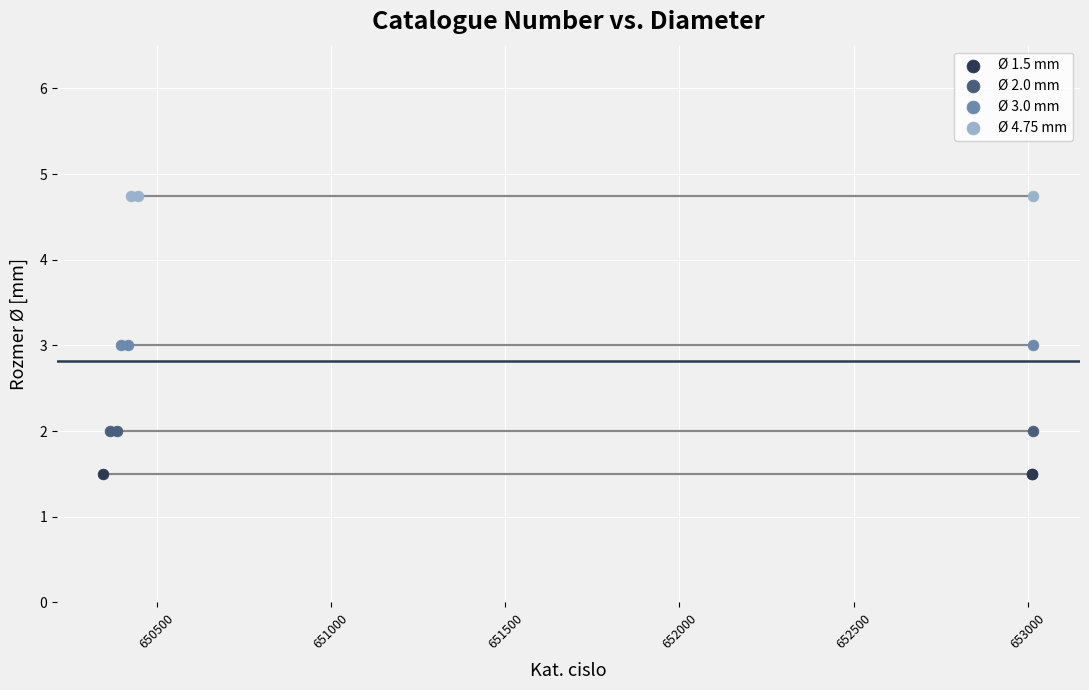

Which series reaches the maximum Y coordinate?

Ø 4.75 mm